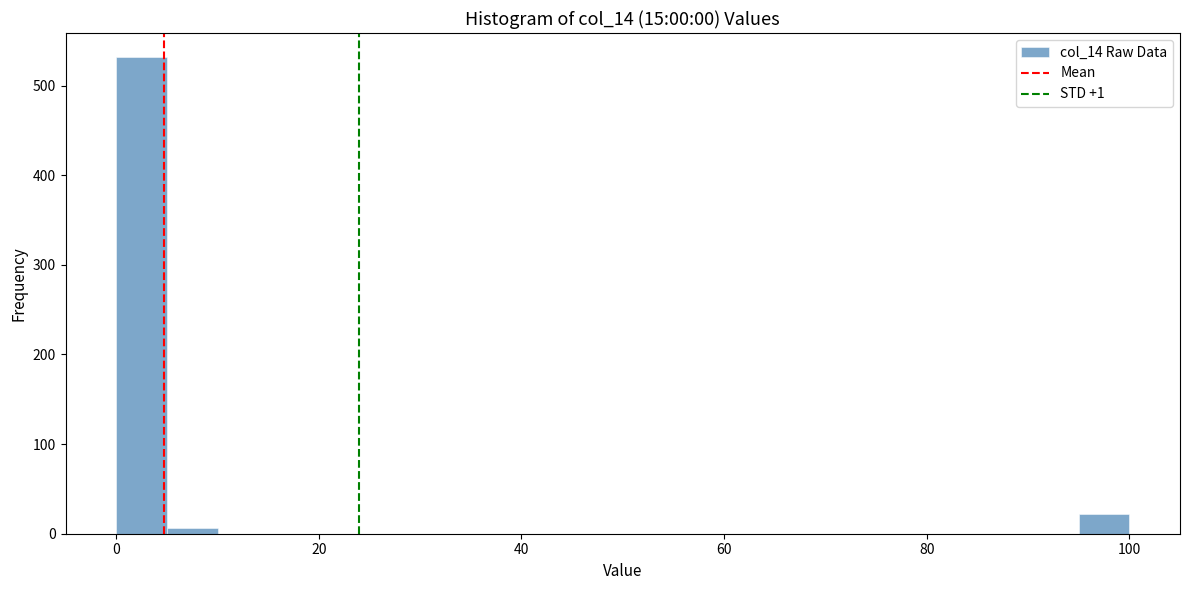

Around what value on the x-axis is the tallest bar? Give the approximate position of its centre, as read against the axis.

2